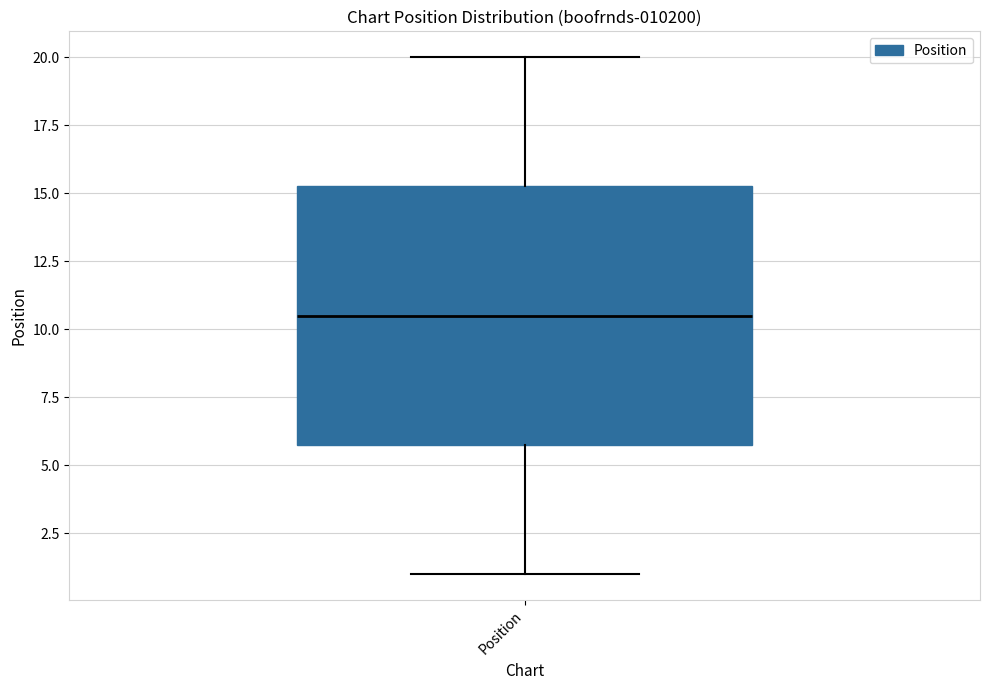

Read this box plot against the y-axis: the position of the median line, the range covered by the box, and the ends of both whiskers. The values are not printed on the chart, so give them approximately, as read against the axis.

median 10.5, box 6.0 to 15.5, whiskers 1.0 to 20.0